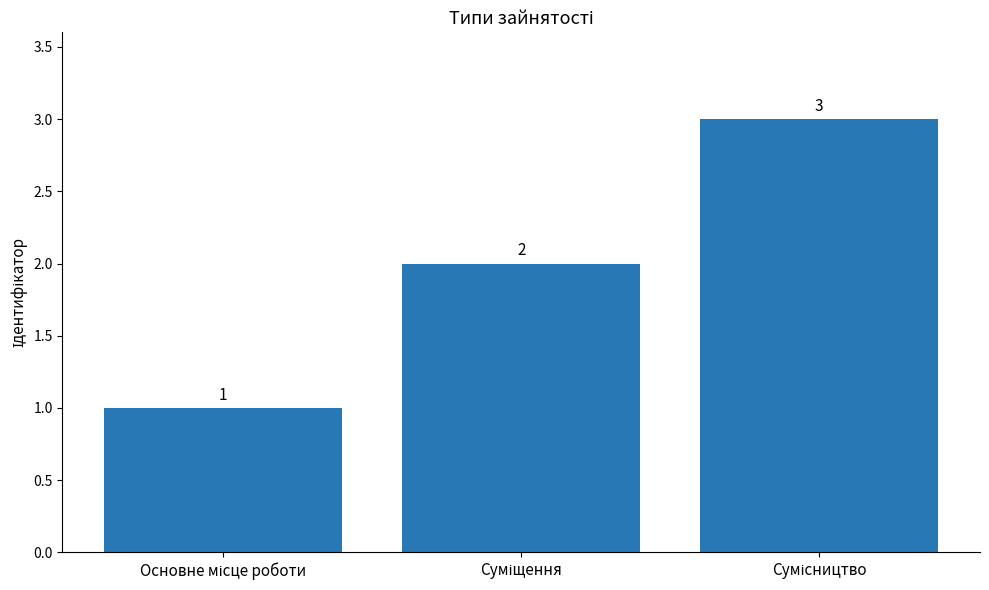

How many bars are there in total?

3